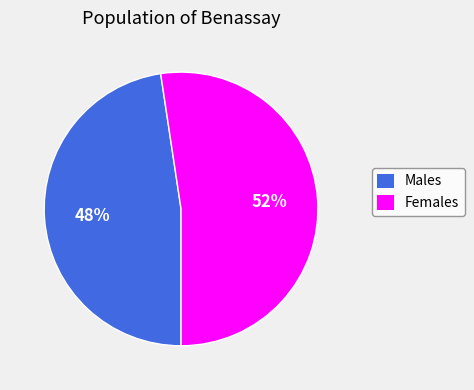

Is there a majority slice in this chart?

Yes